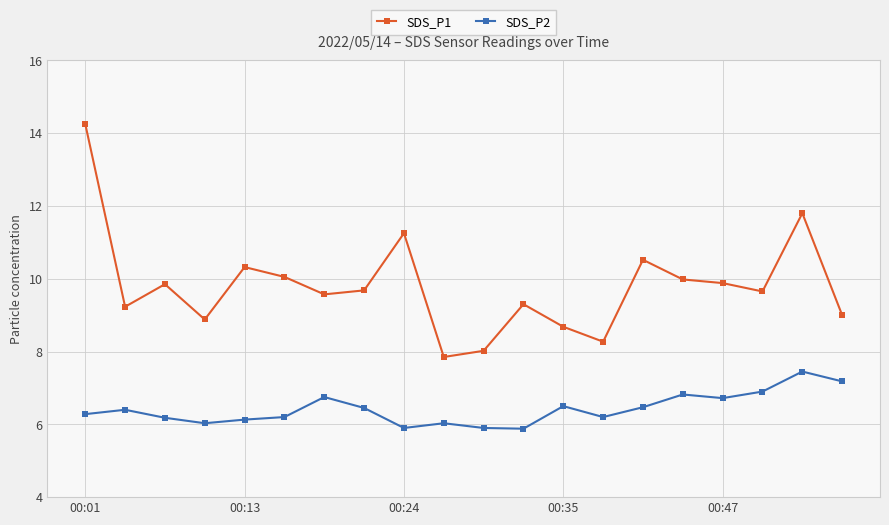

True or false: SDS_P2 has more than 0 interior local peaks.

True